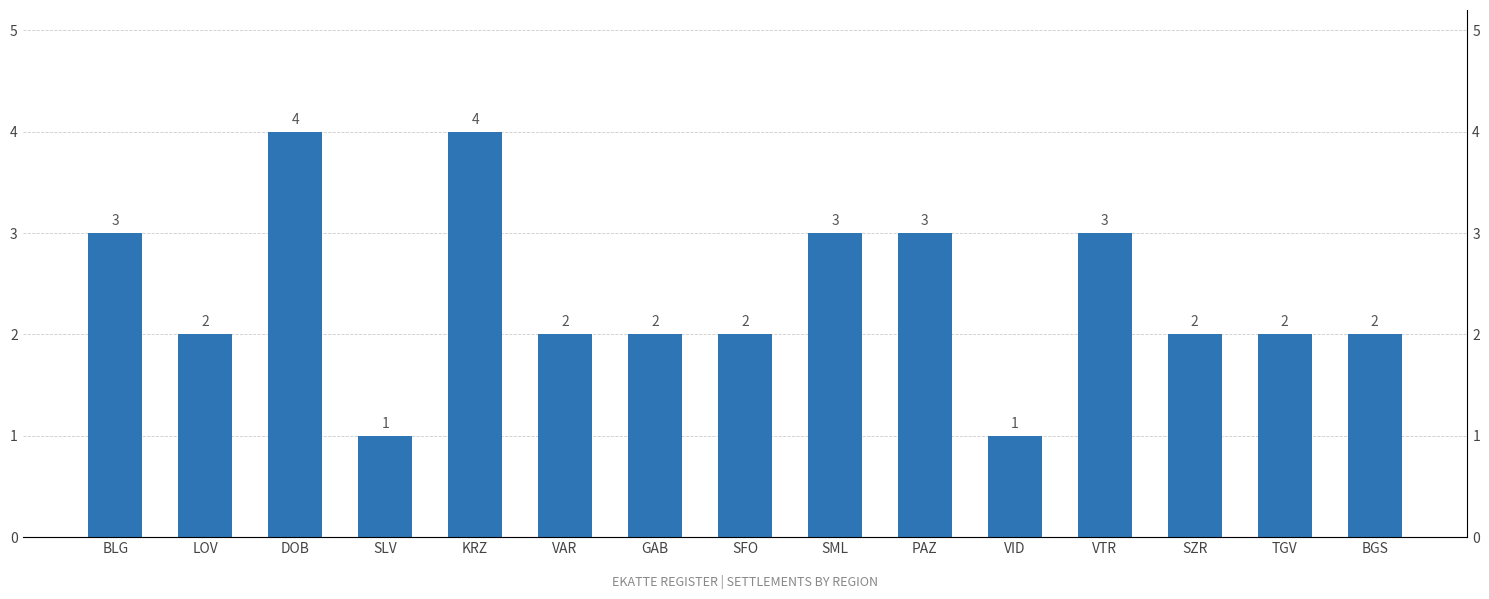

What is the sum of all values?

36